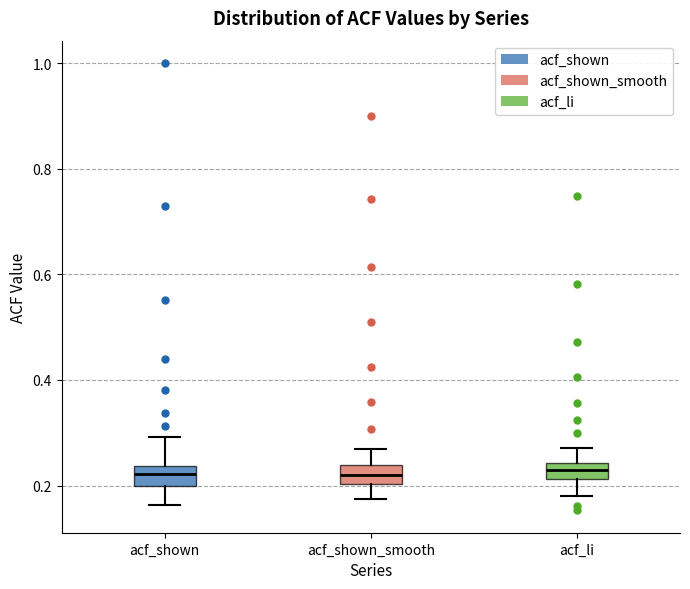

Reading left to right, read every box against the y-axis: the position of its median line, the range the box covers, and the ends of its whiskers. The values are not printed on the chart, so give them approximately, as read against the axis.

acf_shown: median 0.22, box 0.20 to 0.24, whiskers 0.16 to 0.30
acf_shown_smooth: median 0.22, box 0.20 to 0.24, whiskers 0.18 to 0.26
acf_li: median 0.22 (inside the box), box 0.22 to 0.24, whiskers 0.18 to 0.28